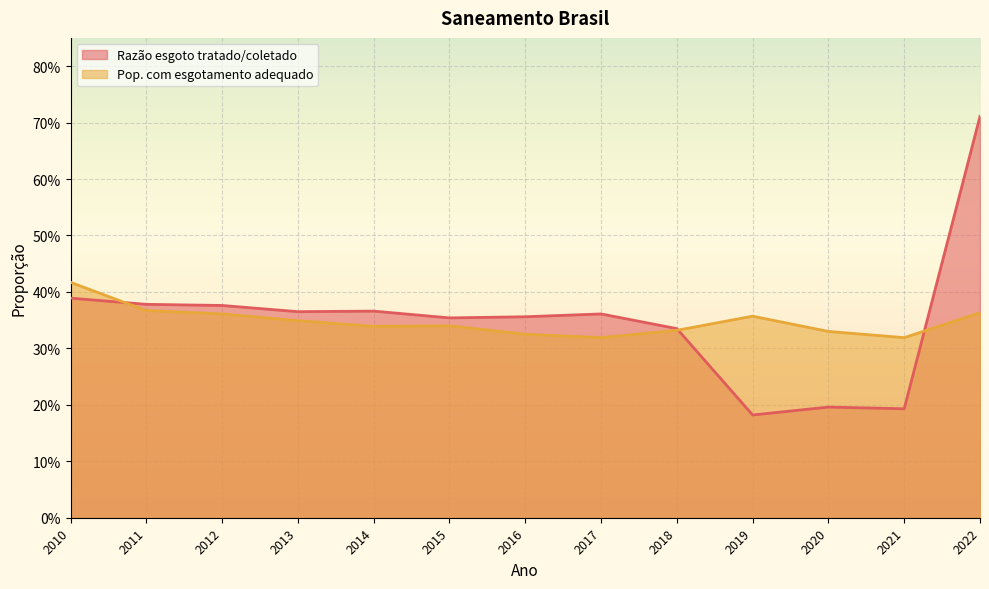

Rank the series by their average value, from highest to lowest.

Razão entre volume de esgoto tratado e volume de esgoto coletado, Parcela da população total que mora em domicílios com esgotamento sanitário adequado